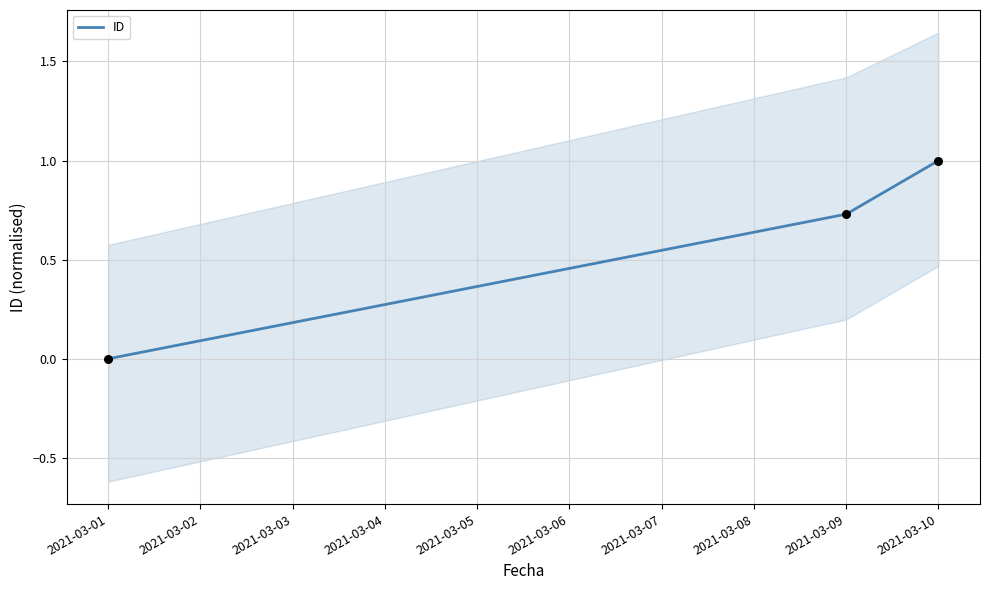

The ID series shows 1.0 at 2021-03-10. True or false?

True